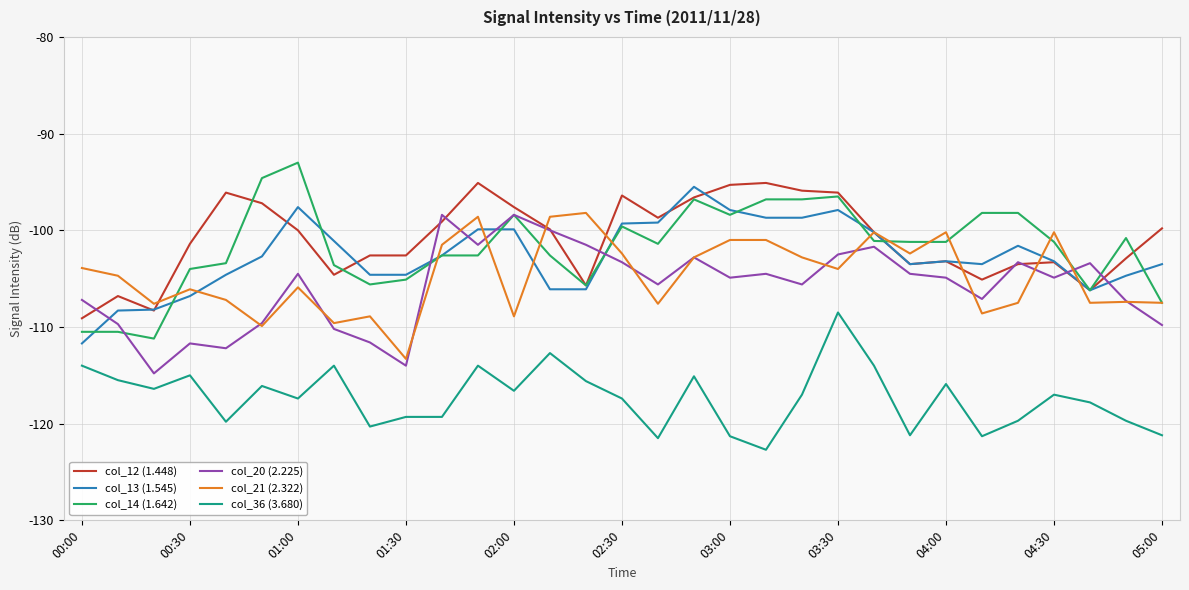

What is the greatest value displayed?

-93.0